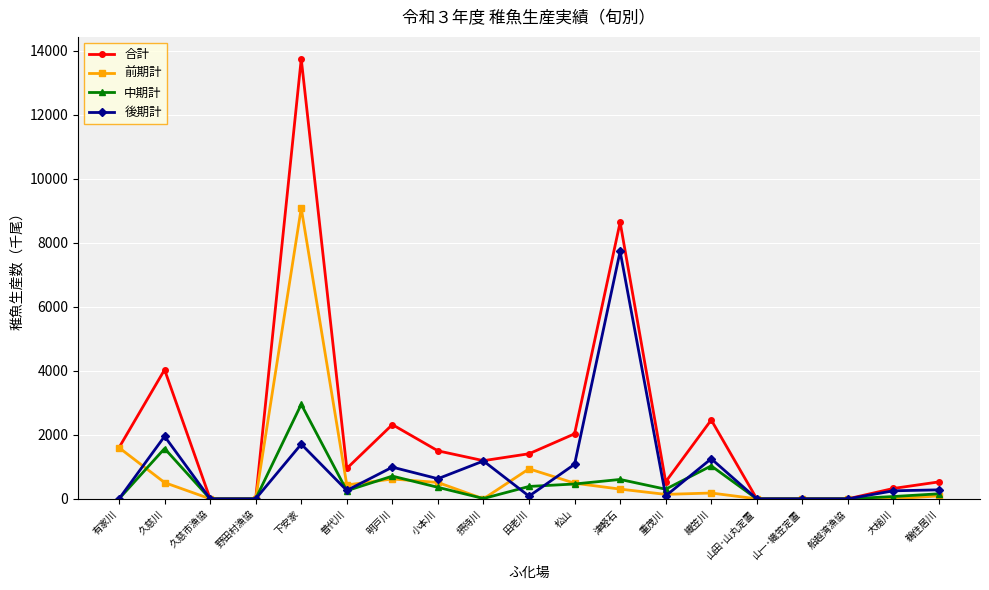

What is the difference between the 前期計 values at 摂待川 and 田老川?

938